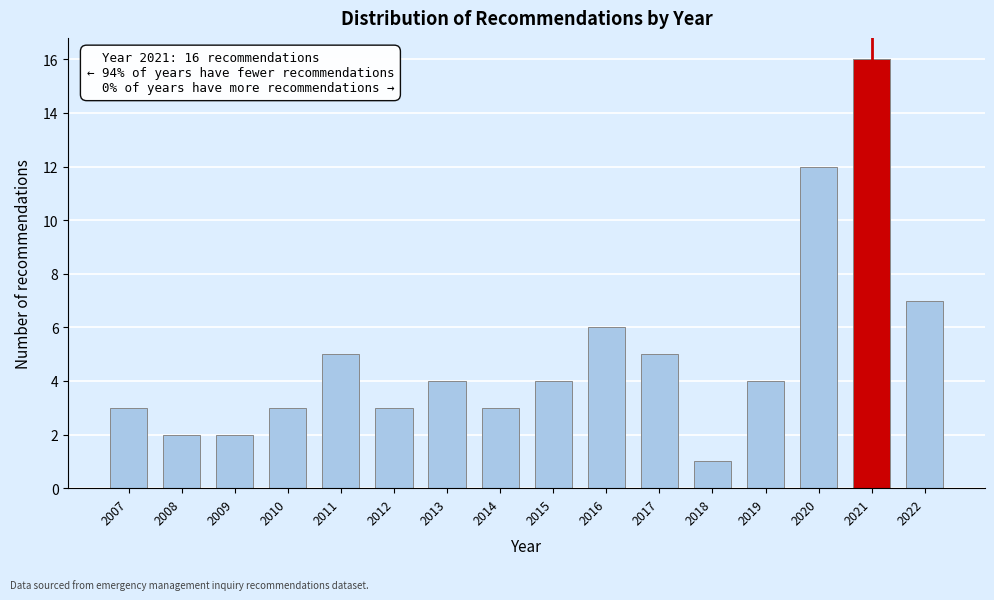

Reading left to right, what are all the values shown in this chart?

3	2	2	3	5	3	4	3	4	6	5	1	4	12	16	7